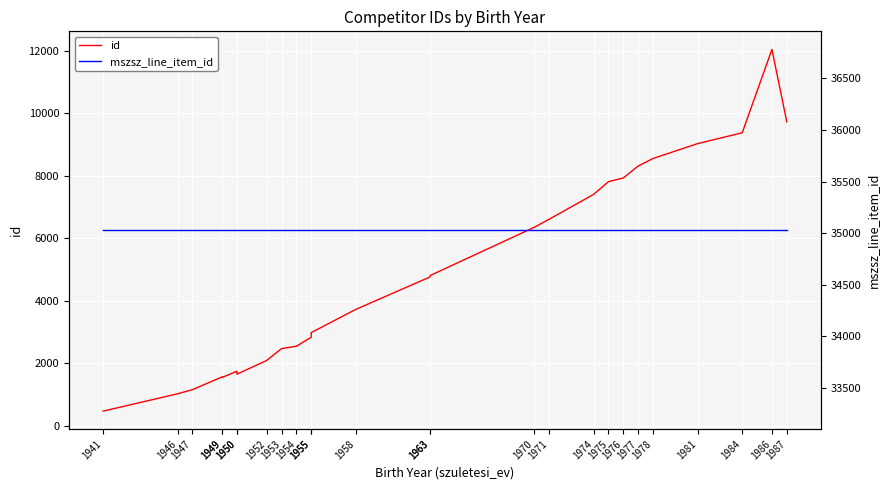

At how many categories does at least one series exceed 11800?

26